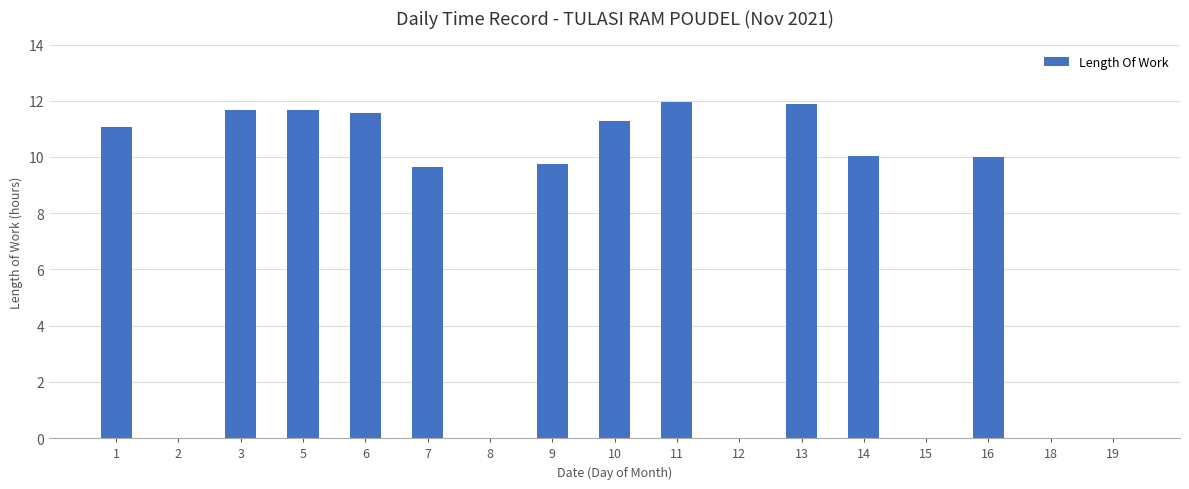

What is the sum of the values at 14 and 19?

10.0